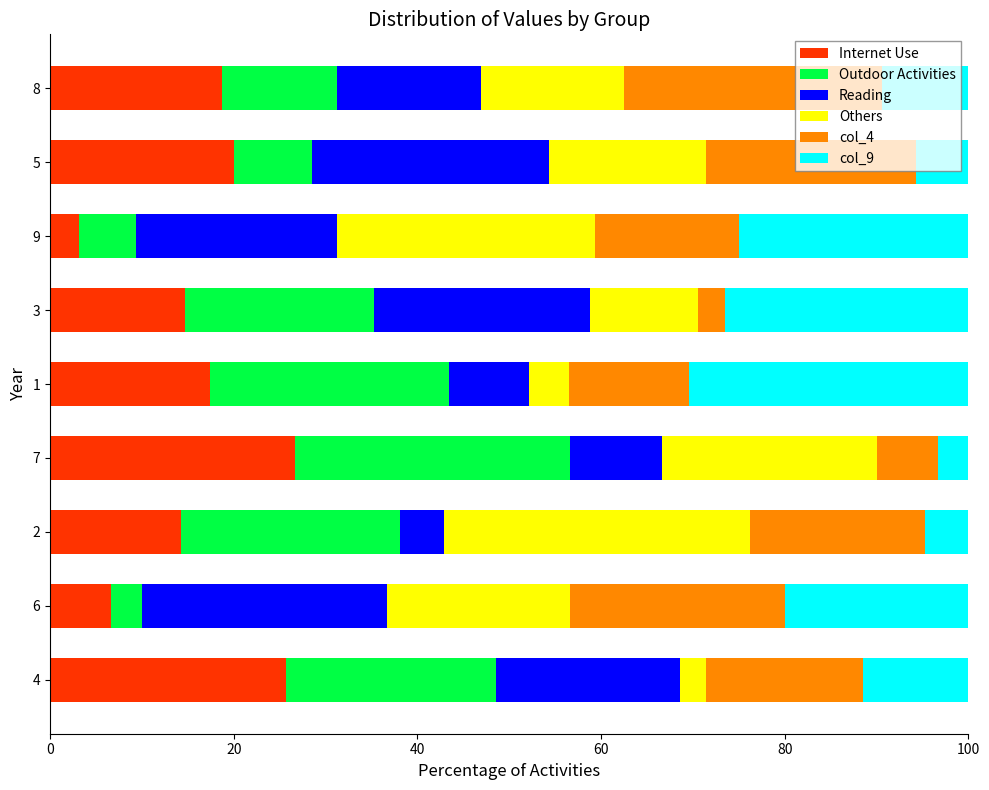

What is the minimum value for Internet Use?

3.1